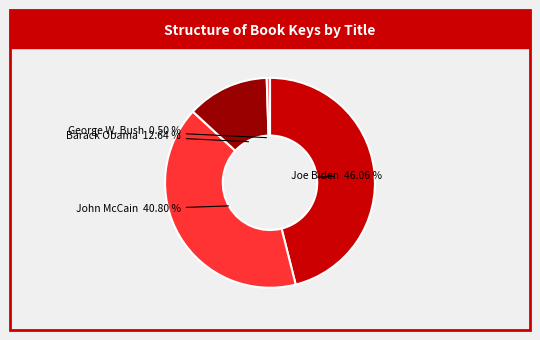

Does any single category account for the majority?

No